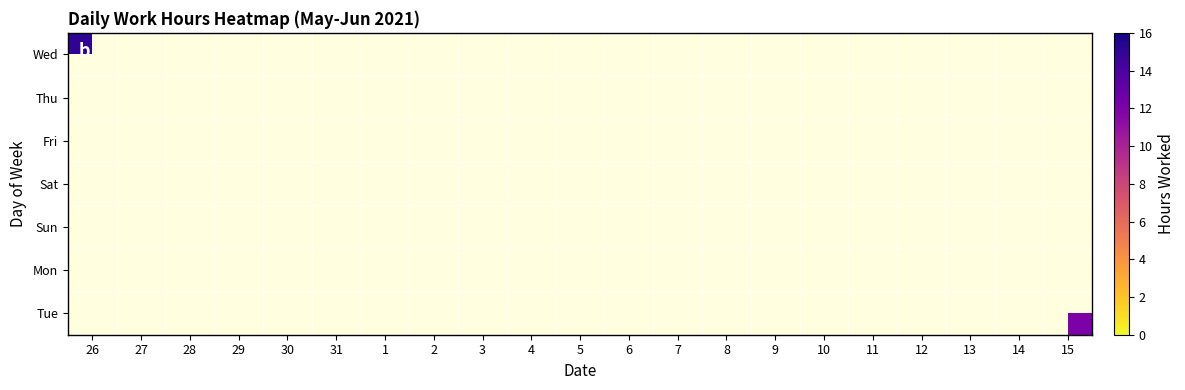

At how many categories does at least one series exceed 12?

17